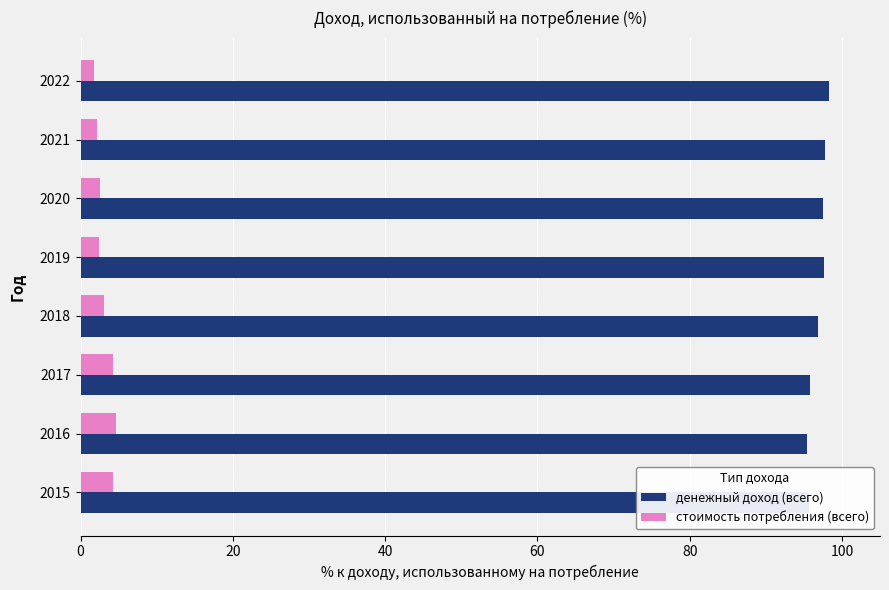

What is the sum of all денежный доход (всего) values?

775.0